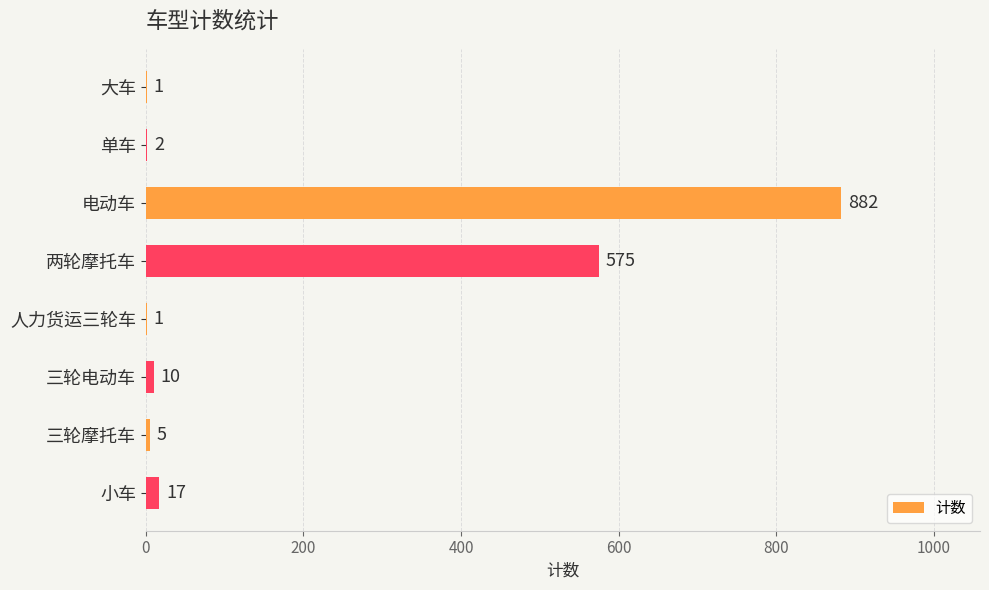

The value at 三轮摩托车 is 5. True or false?

True